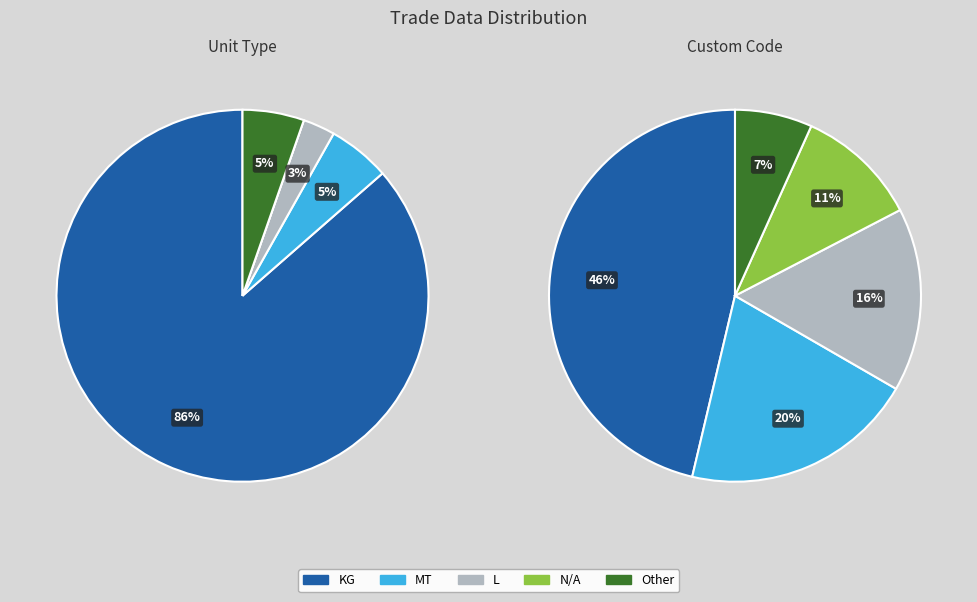

How many segments does this pie chart have?

10